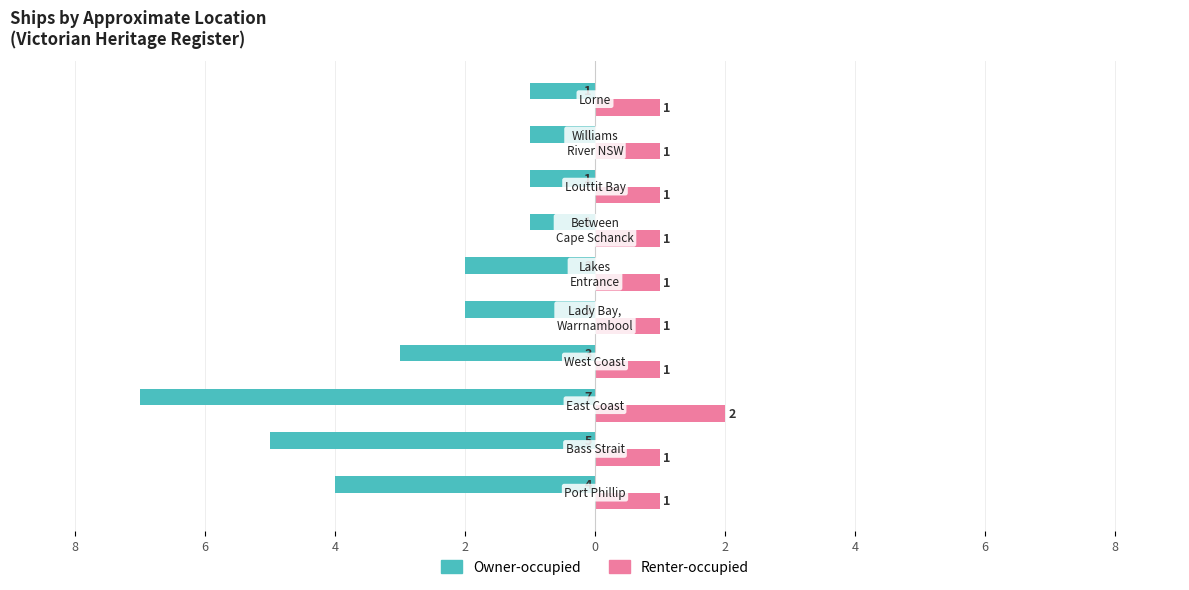

What are all the series names shown in the legend?

Owner-occupied, Renter-occupied